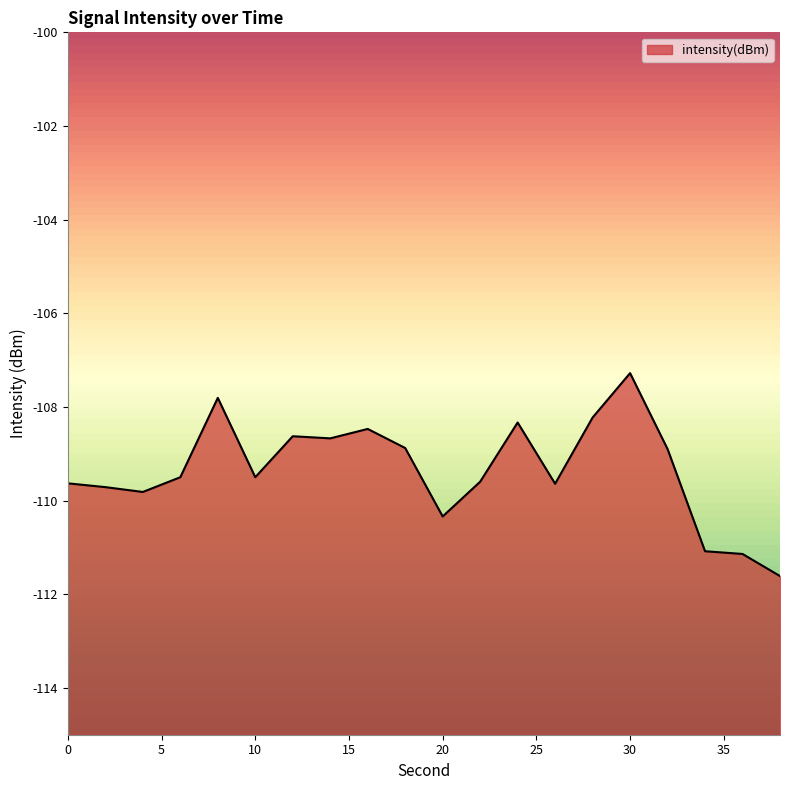

Rank the categories by value from highest to lowest.

30, 8, 28, 24, 16, 12, 14, 18, 32, 10, 6, 22, 0, 26, 2, 4, 20, 34, 36, 38